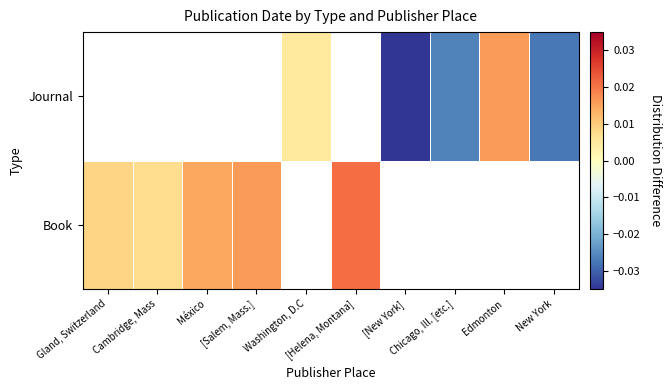

Between Chicago, Ill. [etc.] and Washington, D.C, which is larger?

Washington, D.C